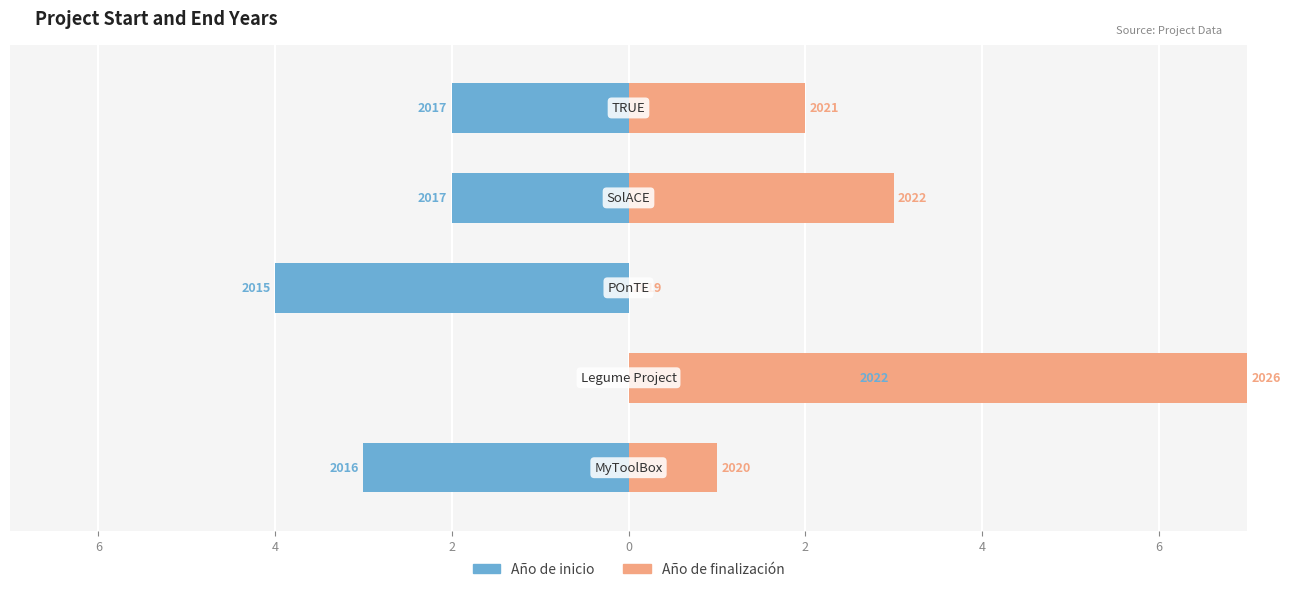

How many bars are there in total?

10